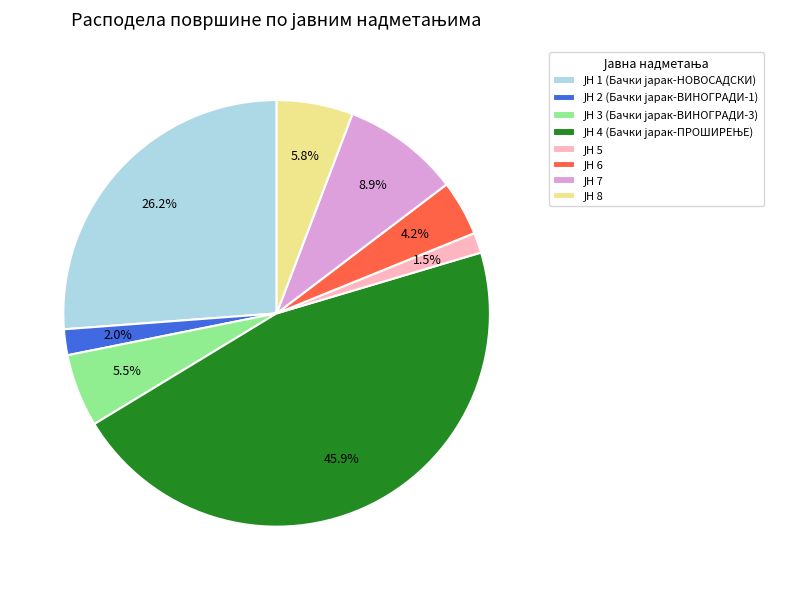

Is there a majority slice in this chart?

No